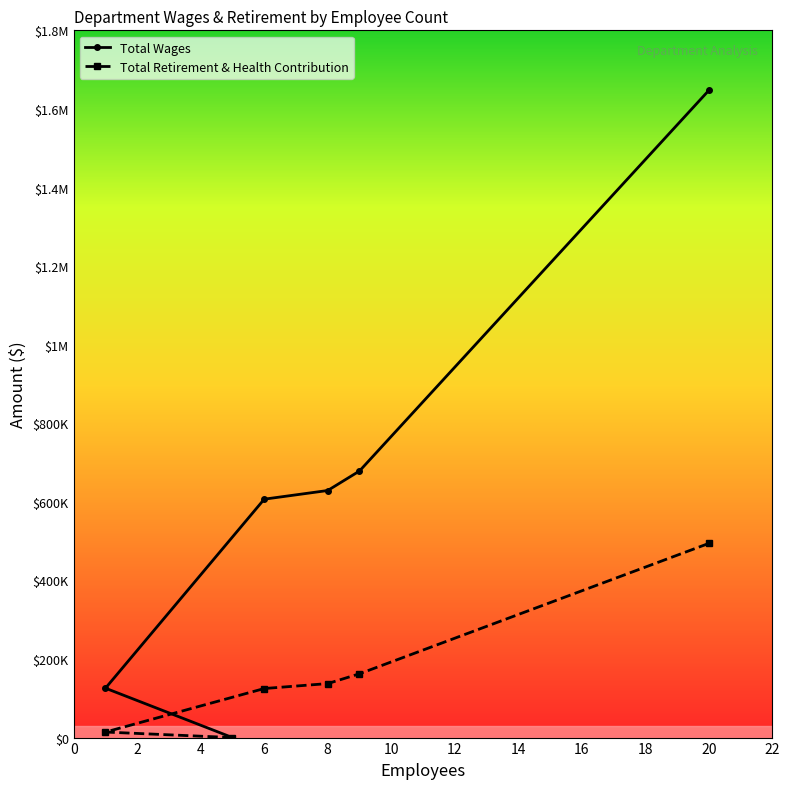

What is the difference between the Total Wages values at 9 and 20?

968500